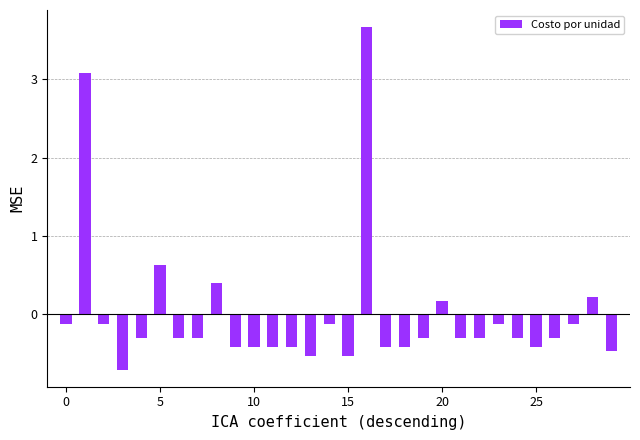

What is the minimum value shown in the chart?

-0.7